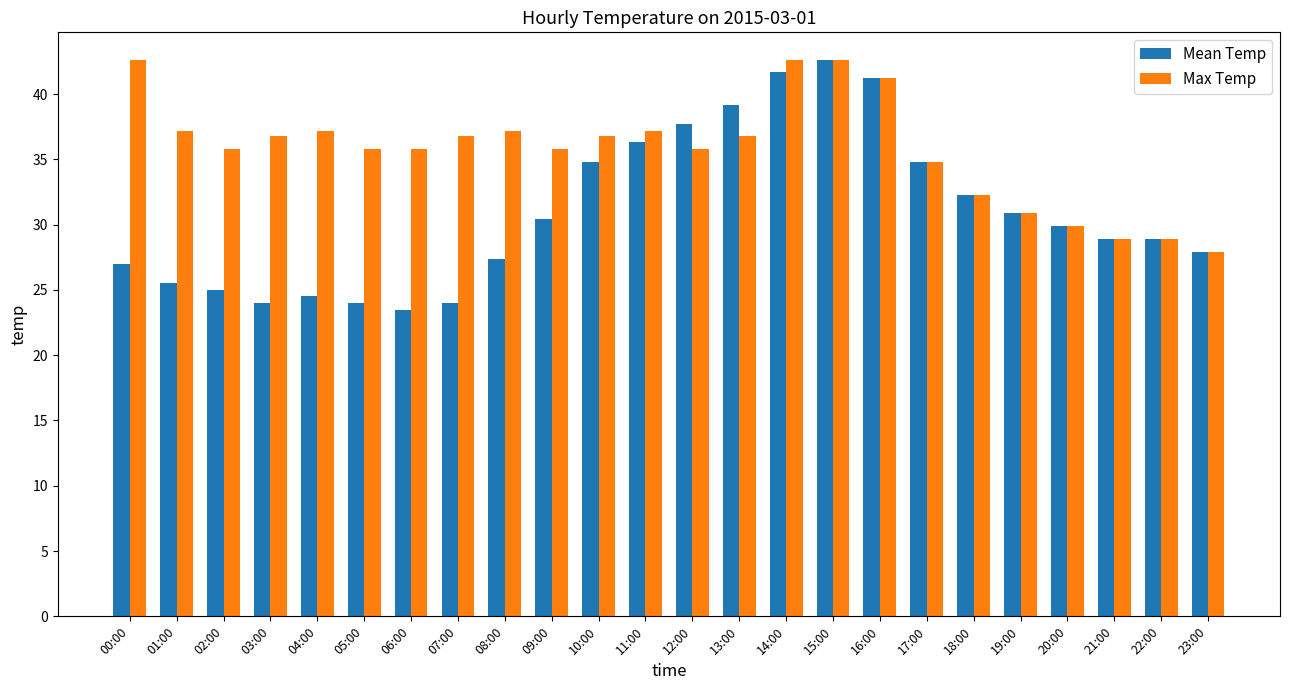

How many values in the Max Temp series exceed 36?

12